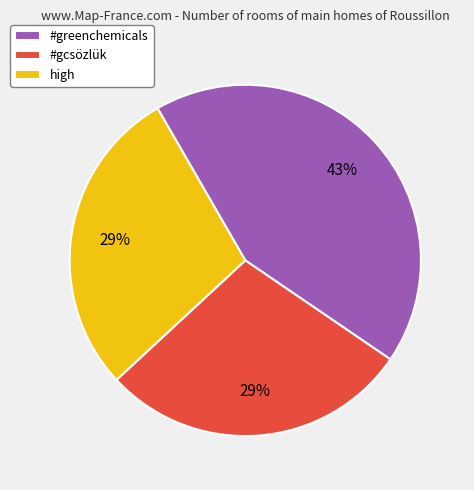

Which has a higher value, #gcsözlük or #greenchemicals?

#greenchemicals